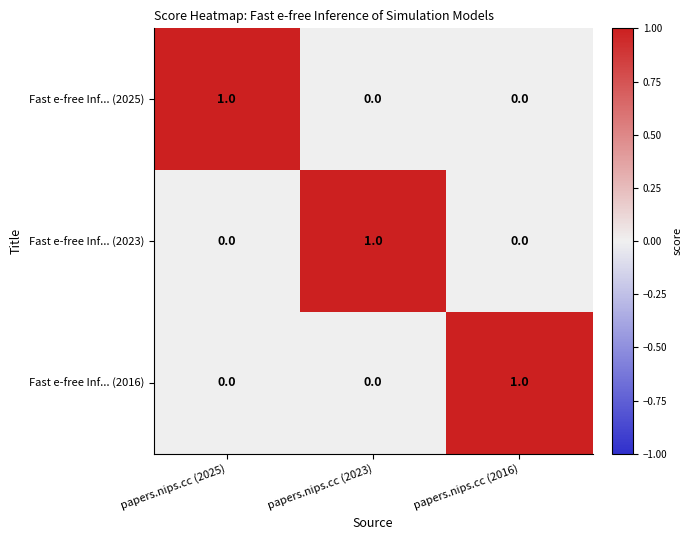

The Fast e-free Inf... (2023) series shows 2 at papers.nips.cc (2023). True or false?

False